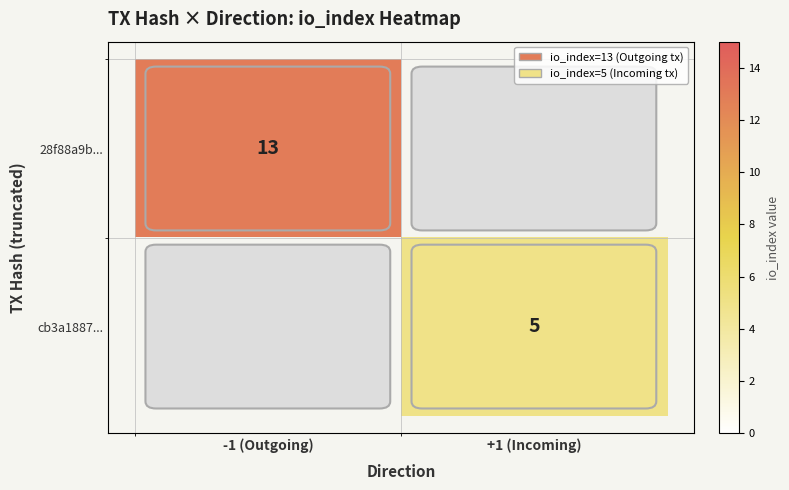

The value of 28f88a9b... at +1 (Incoming) is 0. True or false?

True